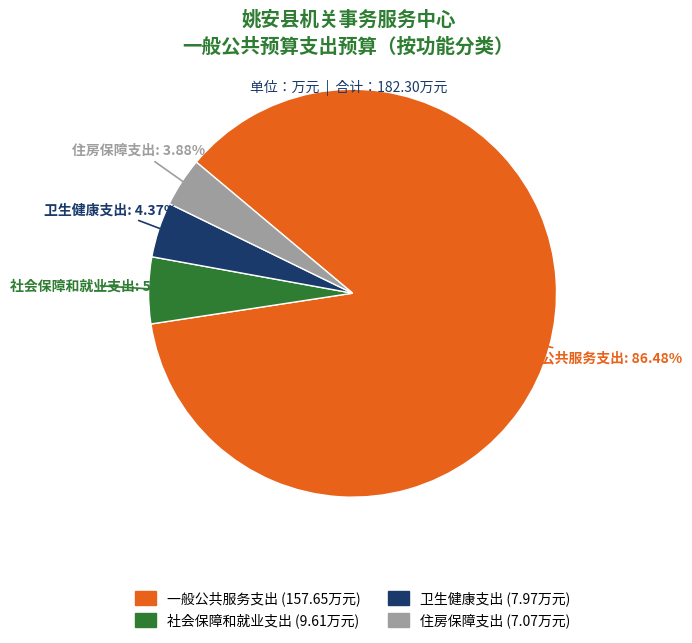

Does 一般公共服务支出 account for over 50% of the chart?

Yes